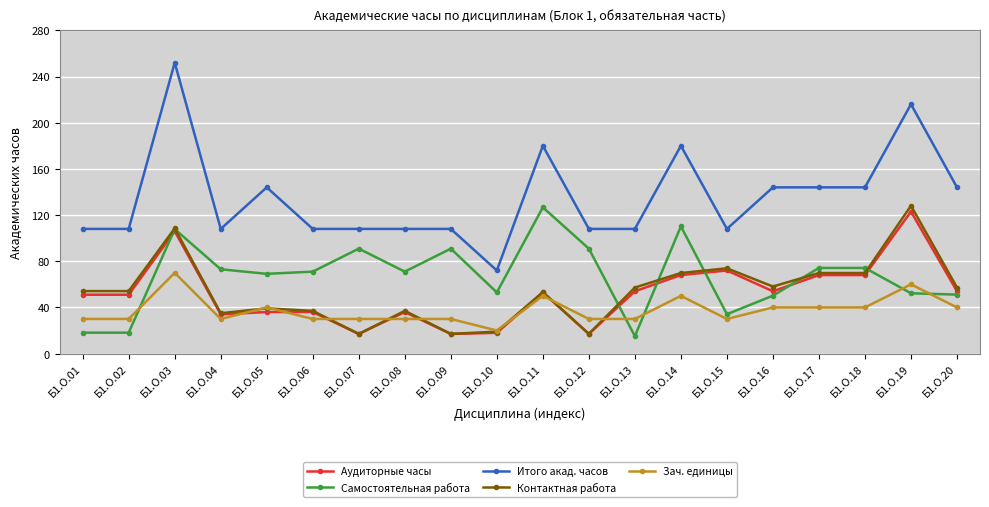

What is the value of the Самостоятельная работа point at the 17th from the left?

74.2